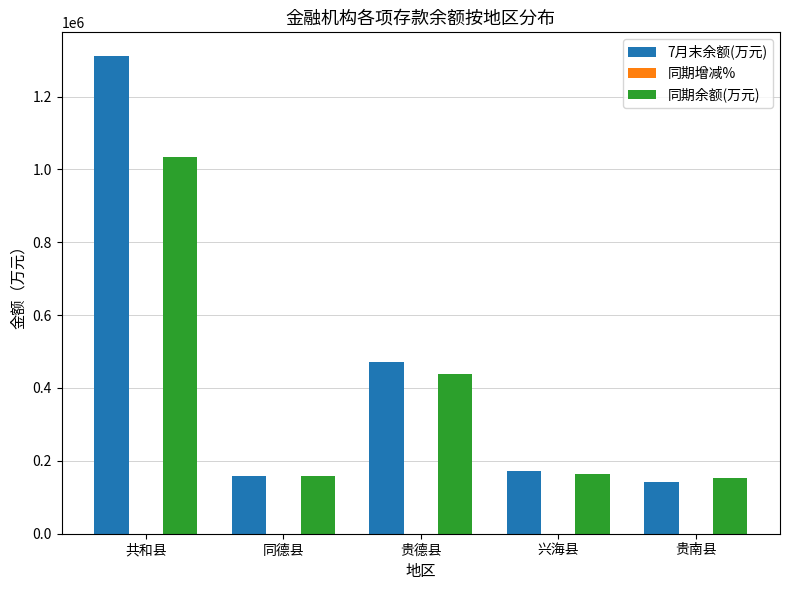

Which label corresponds to the largest value in the chart?

共和县